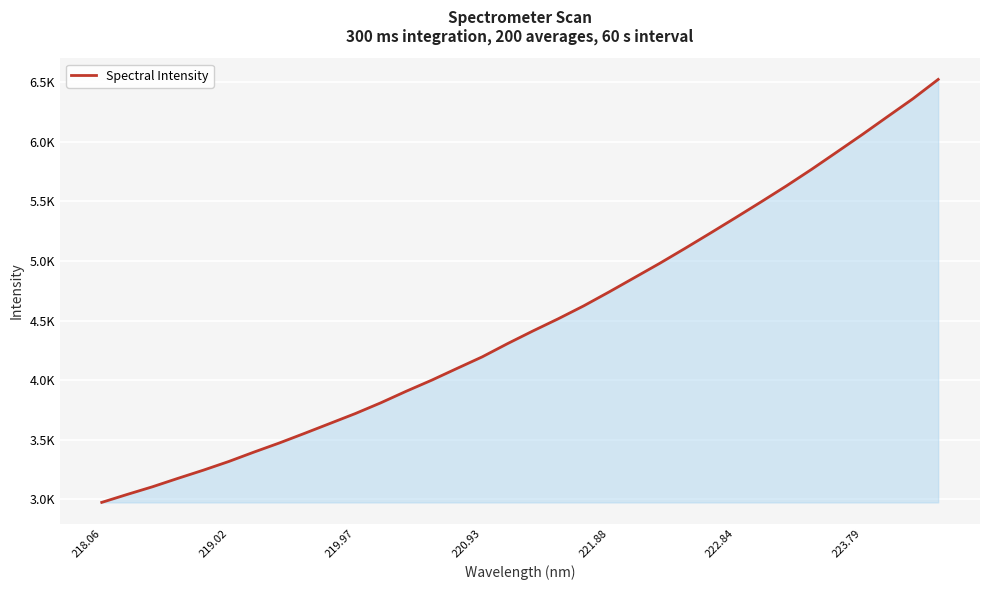

Is this an area chart (filled region under the line)?

Yes